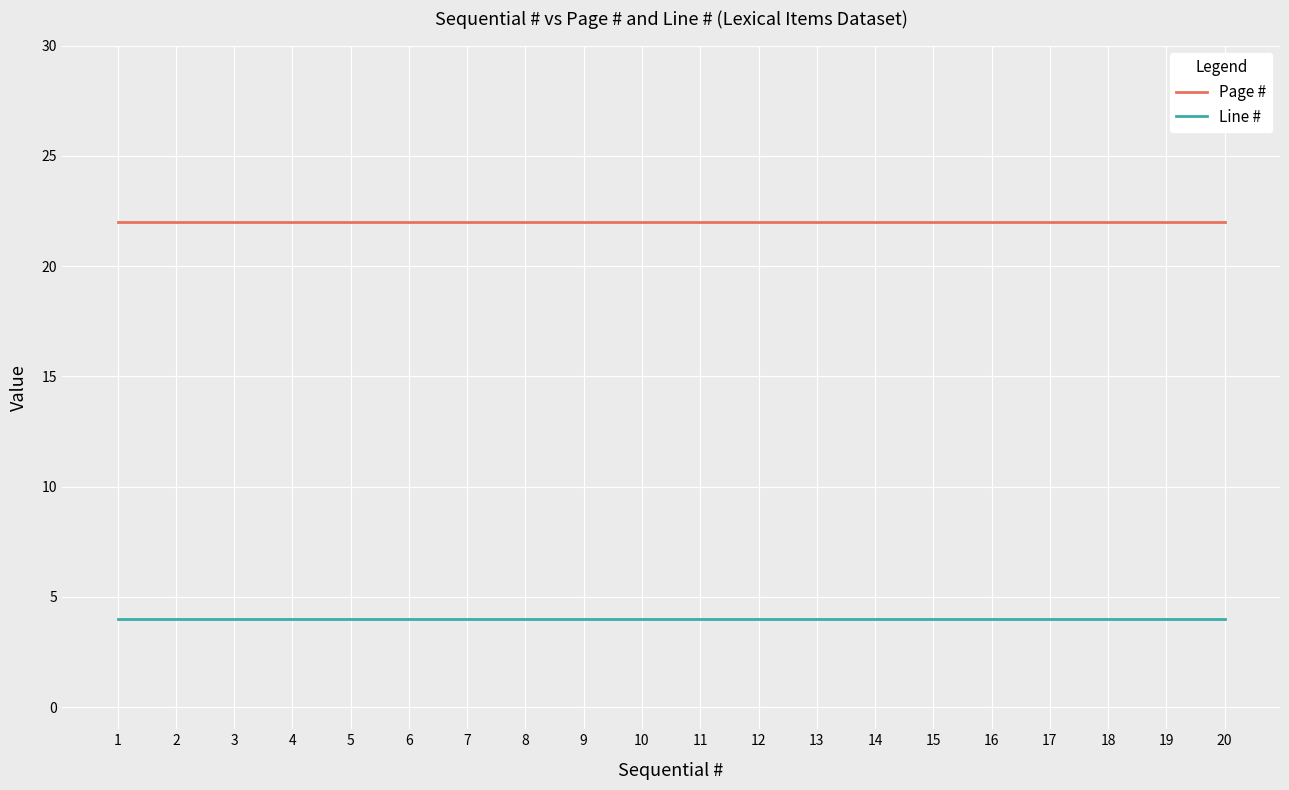

What value does the Line # series have at 15?

4